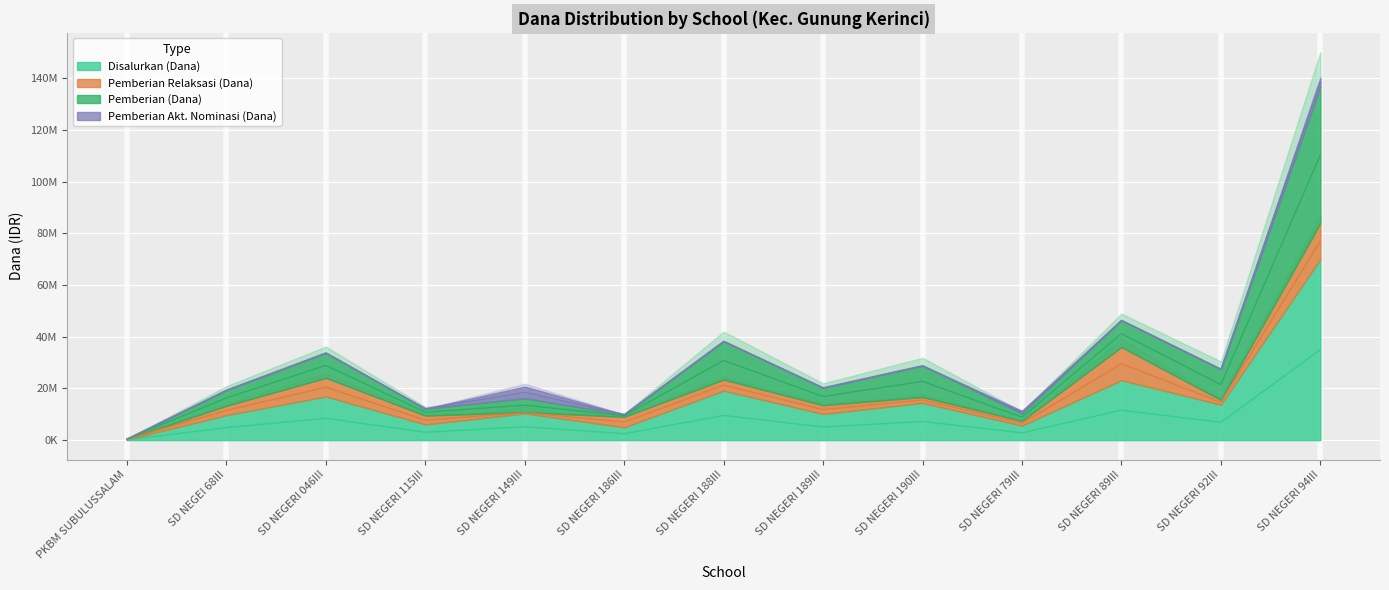

Is it true that Pemberian (Dana) equals 9830391 at SD NEGERI 188III?

False